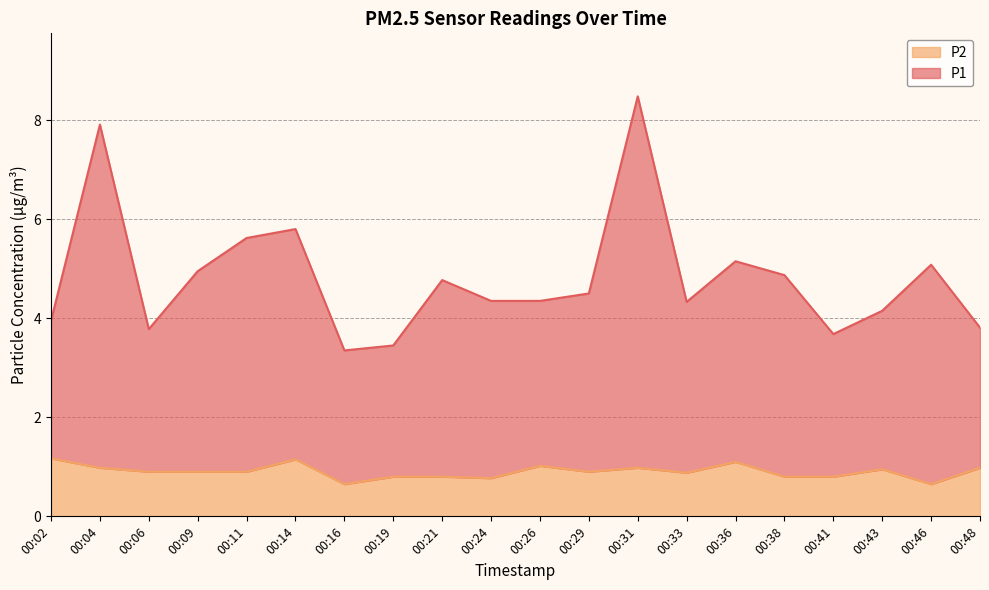

Rank the categories by P1 value from lowest to highest.

00:16, 00:19, 00:41, 00:06, 00:48, 00:02, 00:43, 00:33, 00:24, 00:26, 00:29, 00:21, 00:38, 00:09, 00:46, 00:36, 00:11, 00:14, 00:04, 00:31